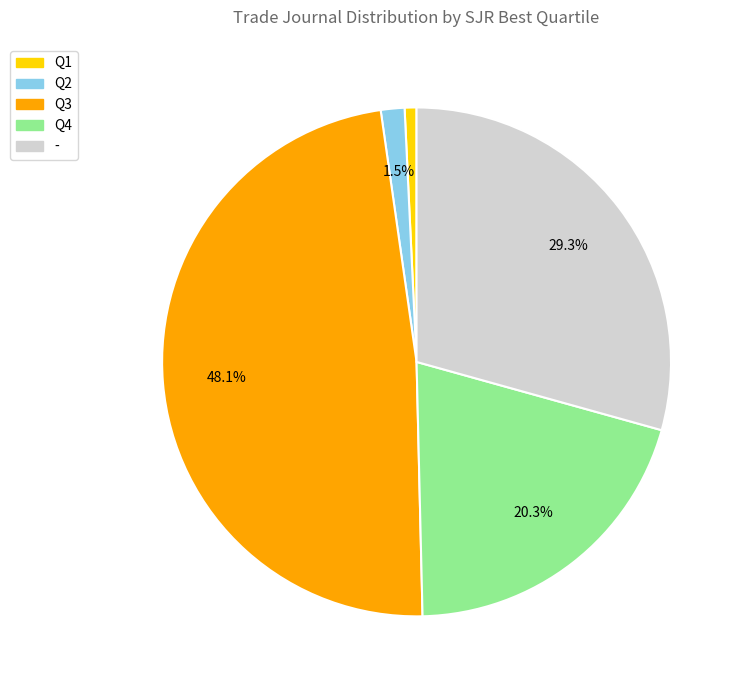

What portion of the pie excludes Q3?

51.9%